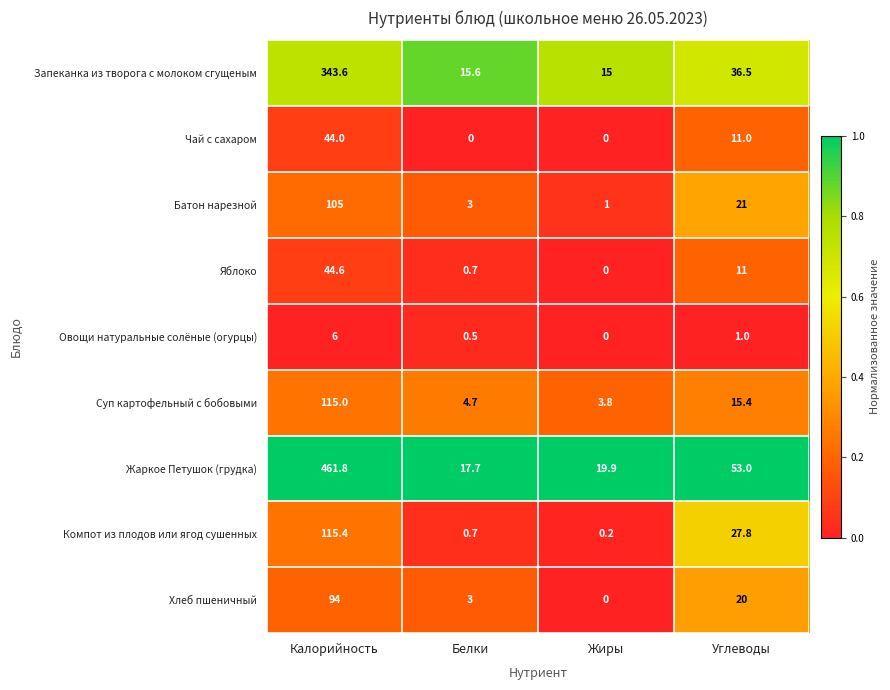

At Калорийность, list the series in order from smallest to largest.

Овощи натуральные солёные (огурцы), Чай с сахаром, Яблоко, Хлеб пшеничный, Батон нарезной, Суп картофельный с бобовыми, Компот из плодов или ягод сушенных, Запеканка из творога с молоком сгущеным, Жаркое Петушок (грудка)